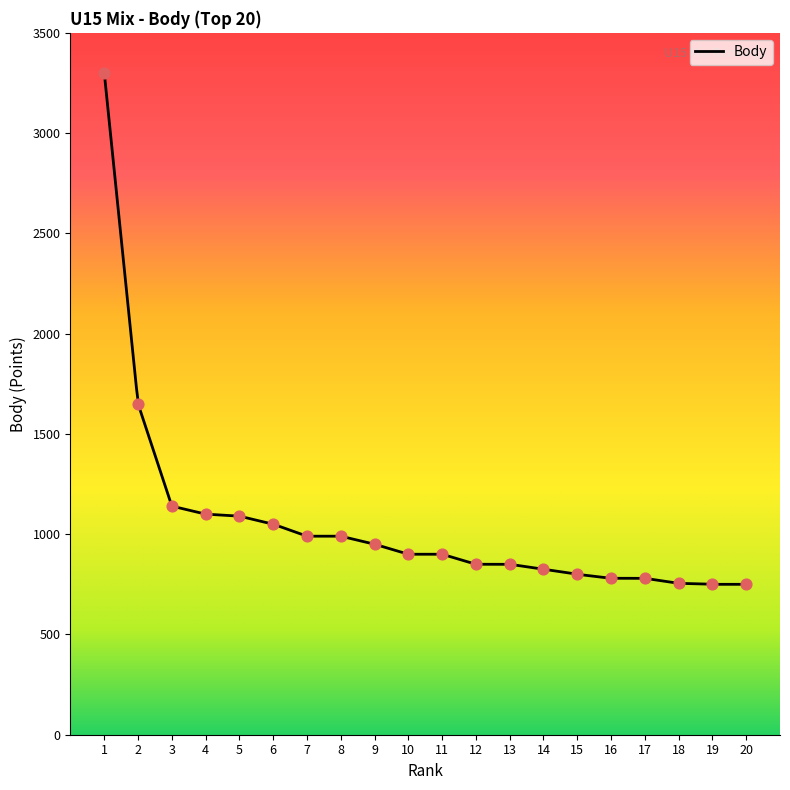

What is the change in value from 12 to 18?

-95